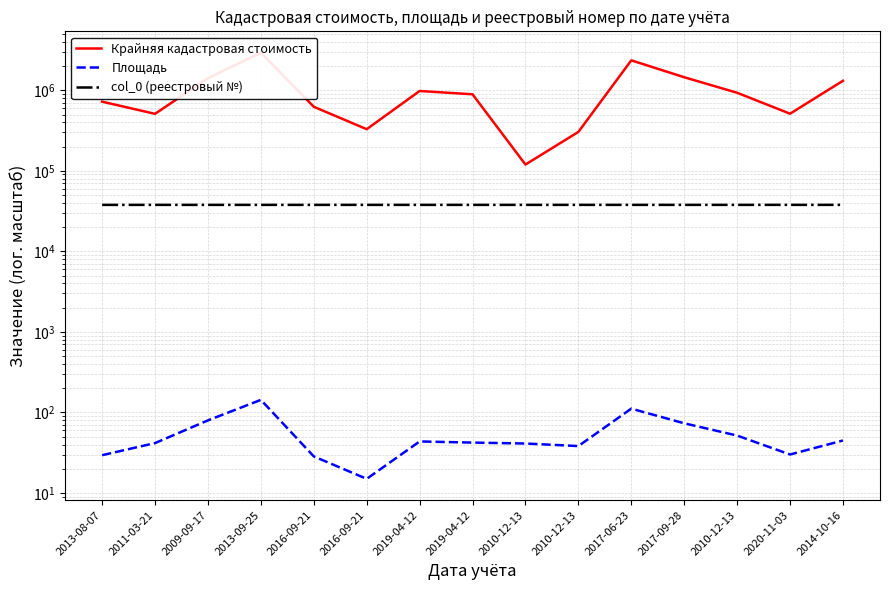

How many lines are shown in the chart?

3